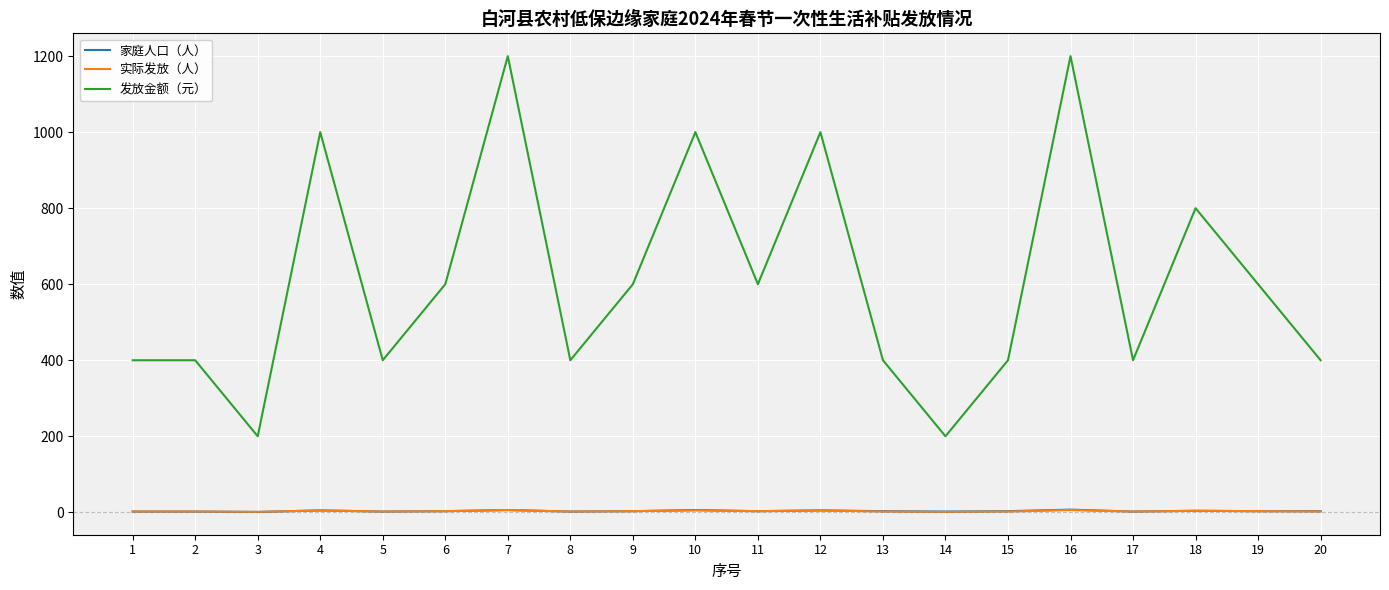

Between 12 and 19, which series saw the biggest shift?

发放金额（元）